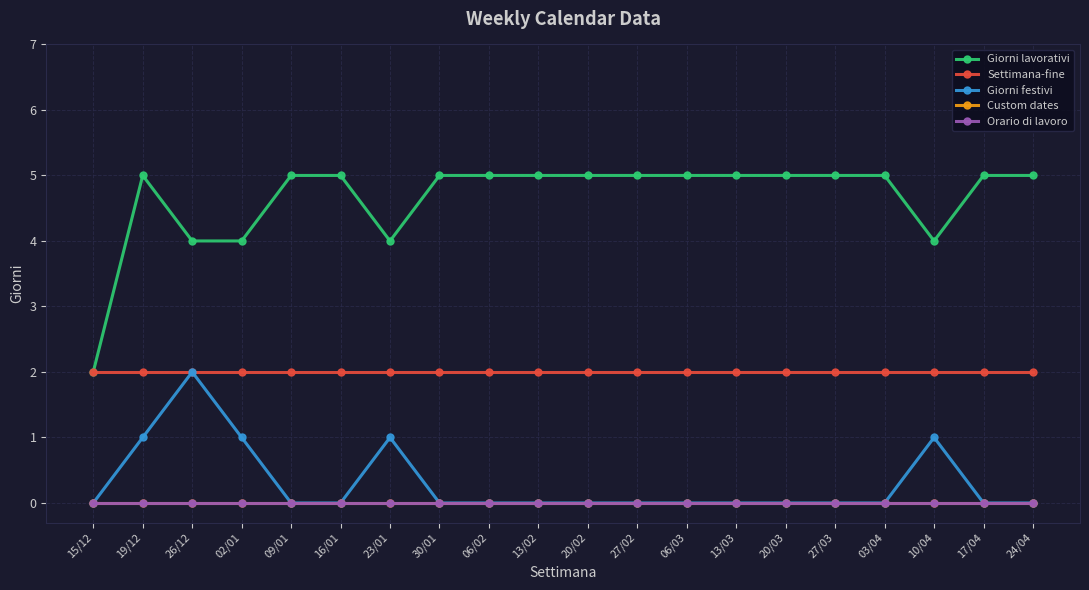

True or false: Custom dates has more than 2 interior local peaks.

False